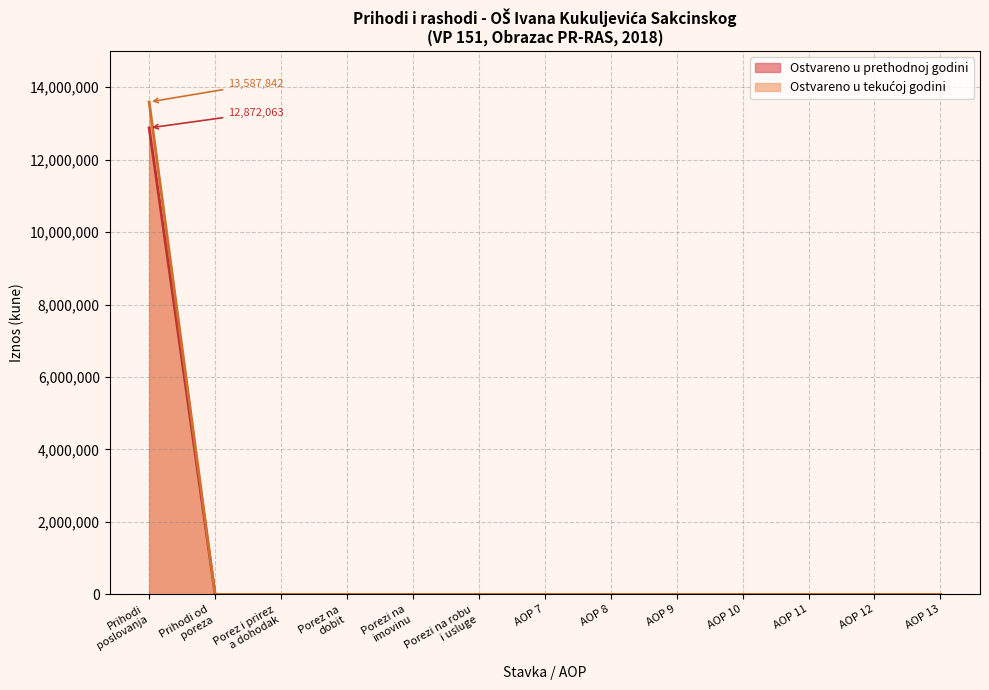

How many lines are shown in the chart?

2